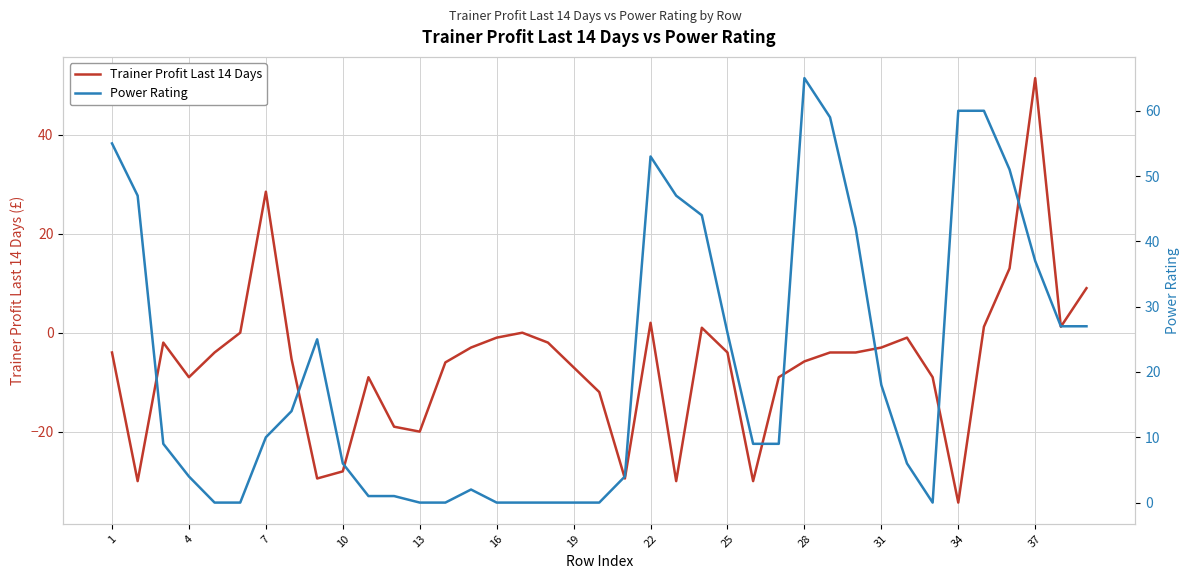

What is the highest value of the Trainer Profit Last 14 Days series?

51.5